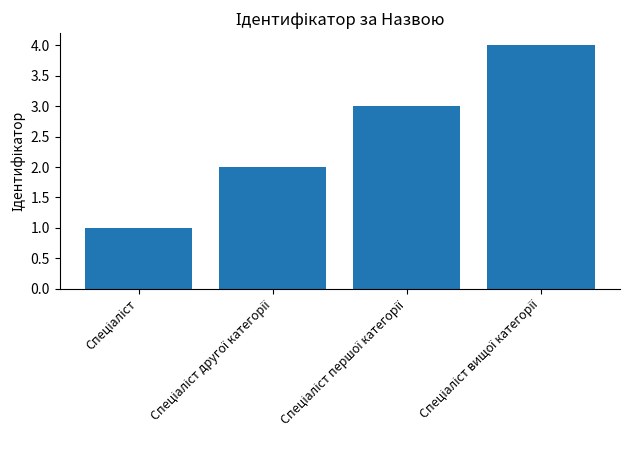

What is the difference between the second highest and second lowest values?

1